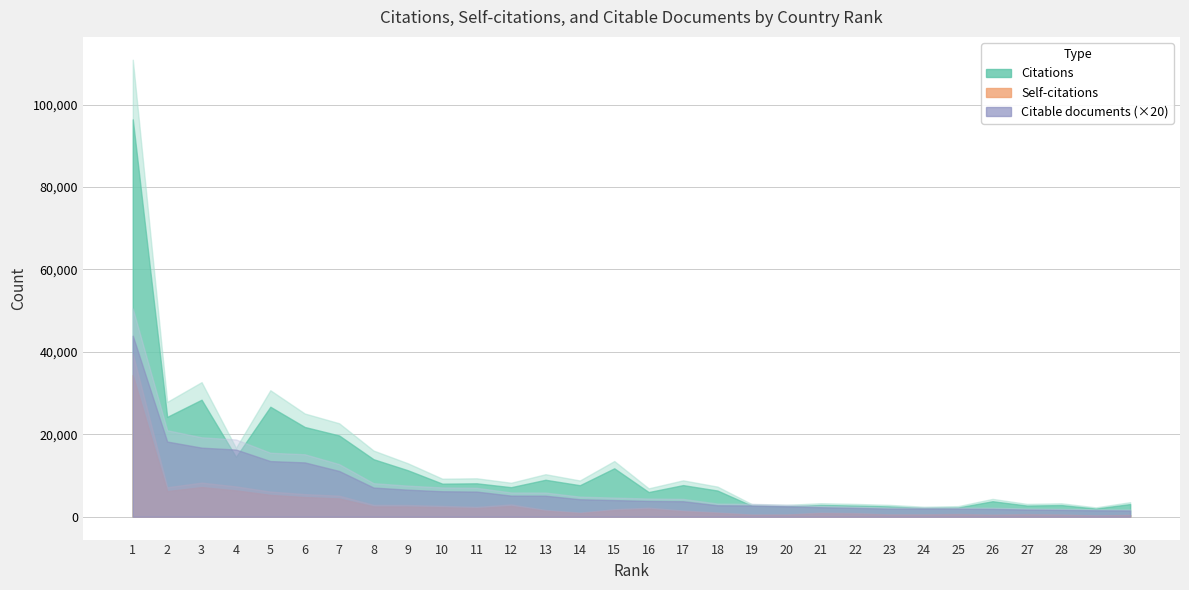

What is the spread (max minus min) of values at 14?

7433